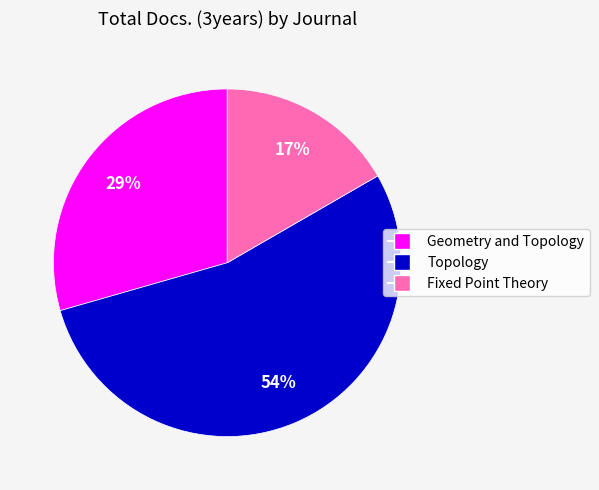

How many segments does this pie chart have?

3